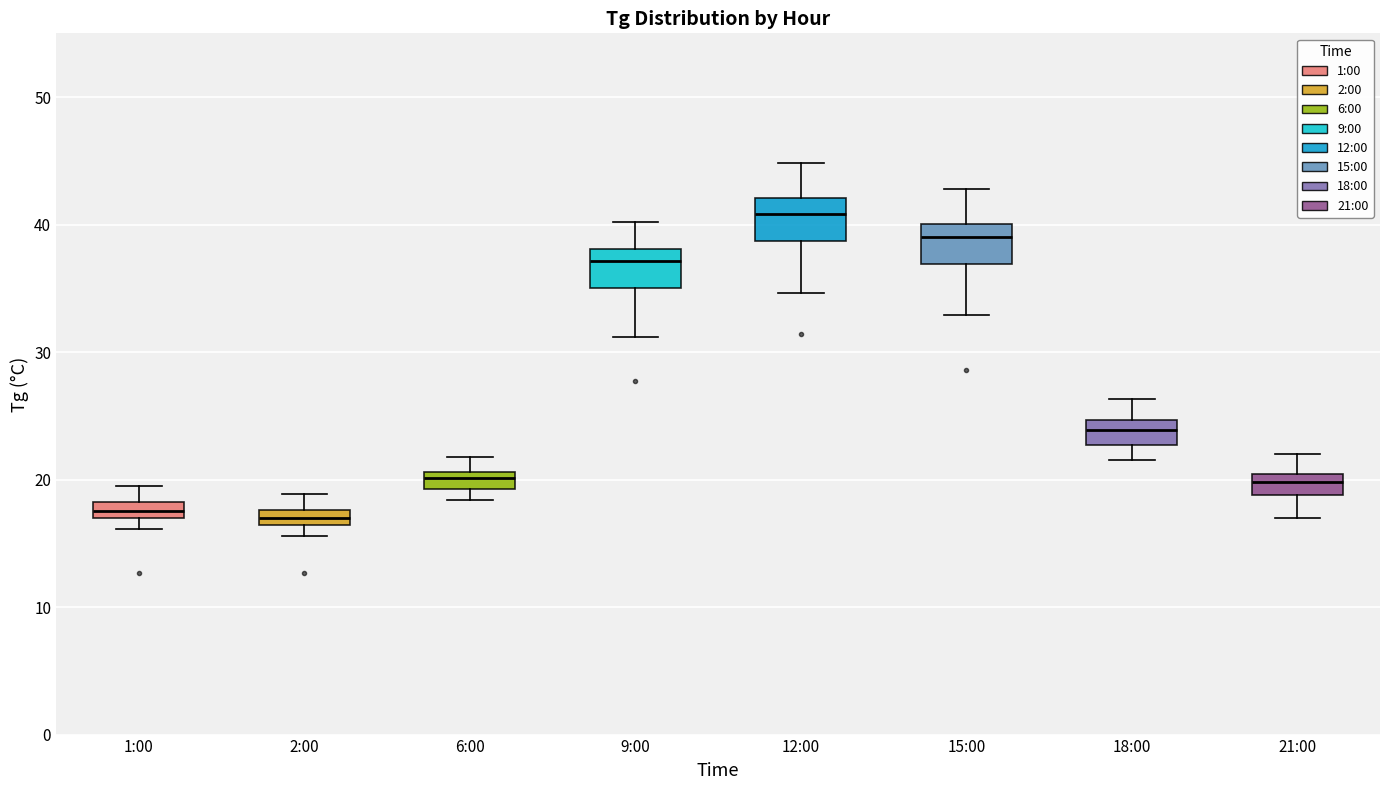

Where does the upper whisker of the box for 9:00 end on the y-axis? The values are not printed on the chart, so give them approximately, as read against the axis.

40